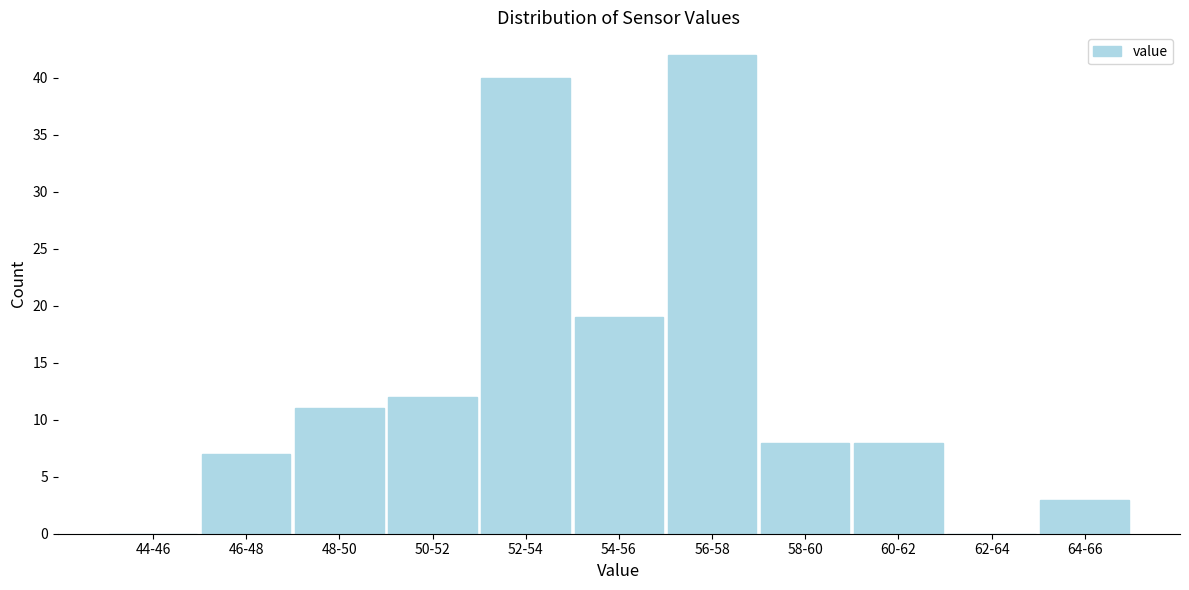

Reading right to left, list all the values displayed in this chart.

64-66=3	62-64=0	60-62=8	58-60=8	56-58=42	54-56=19	52-54=40	50-52=12	48-50=11	46-48=7	44-46=0